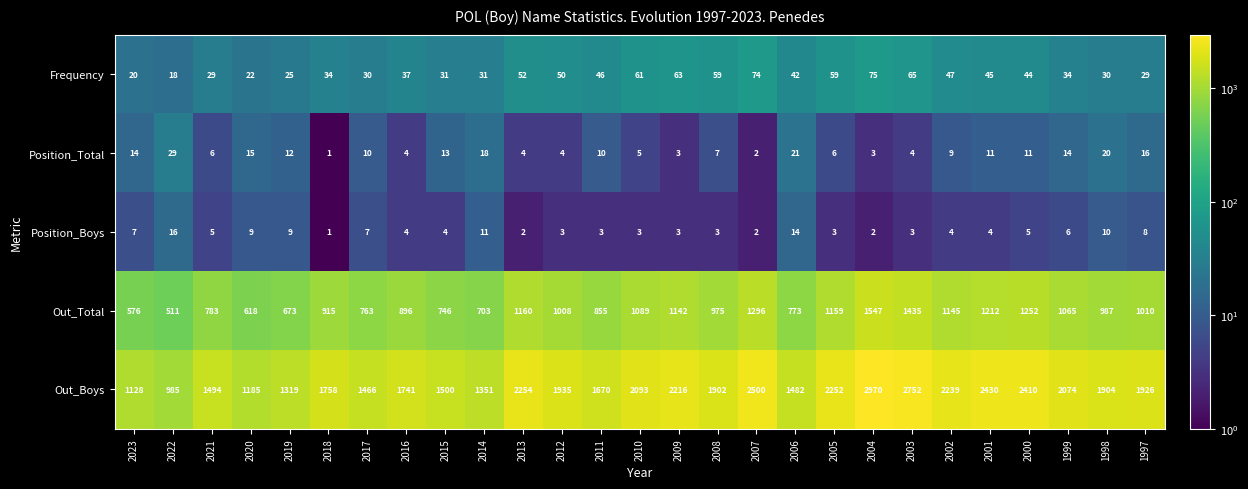

Which series has the largest total across all categories?

Out_Boys